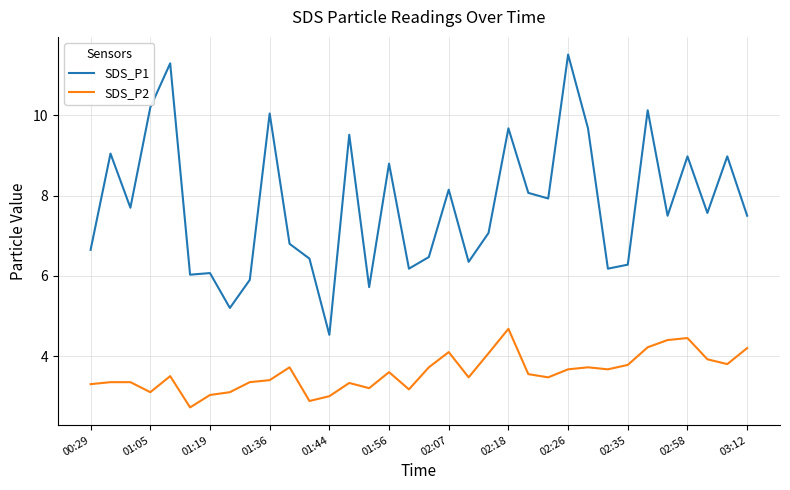

What are all the series names shown in the legend?

SDS_P1, SDS_P2